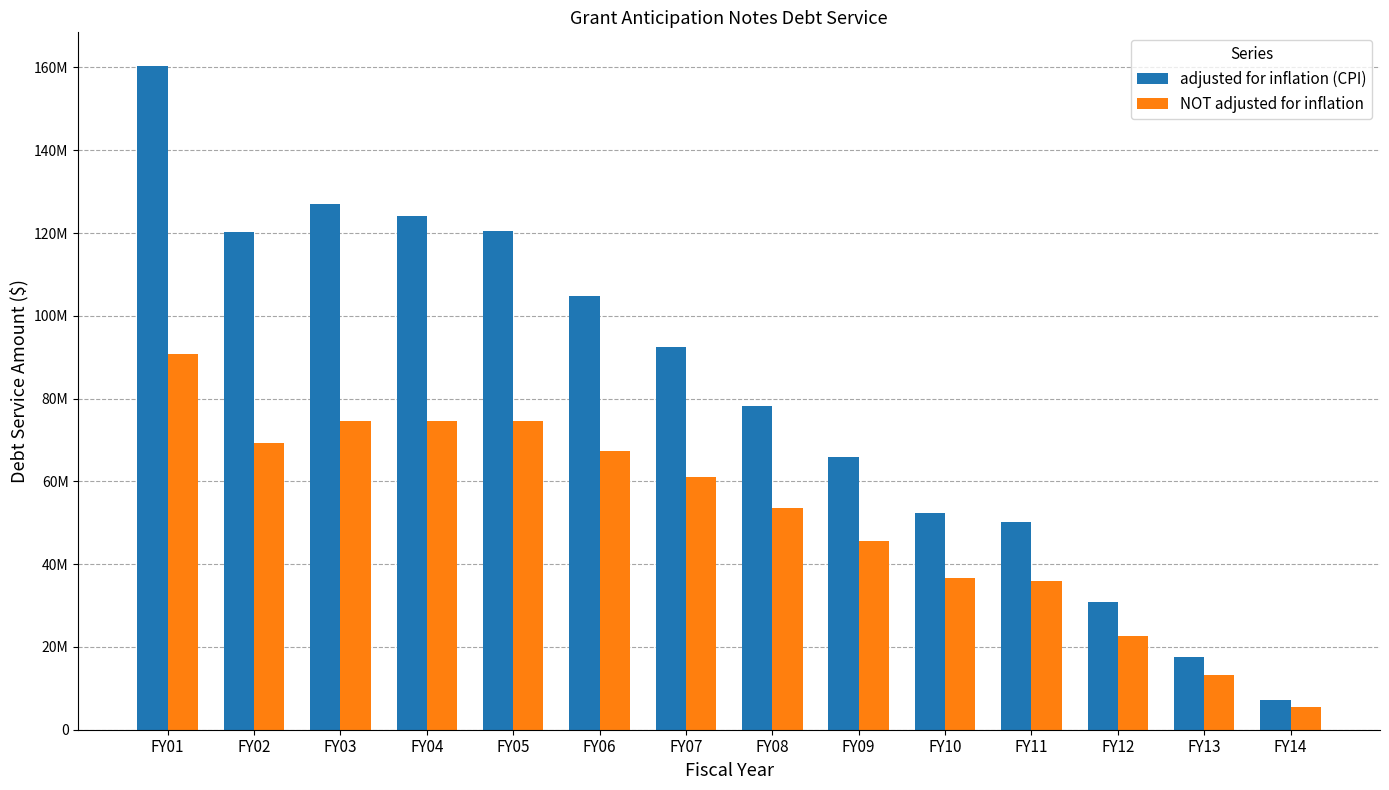

At which category is the sum across all series the highest?

FY01